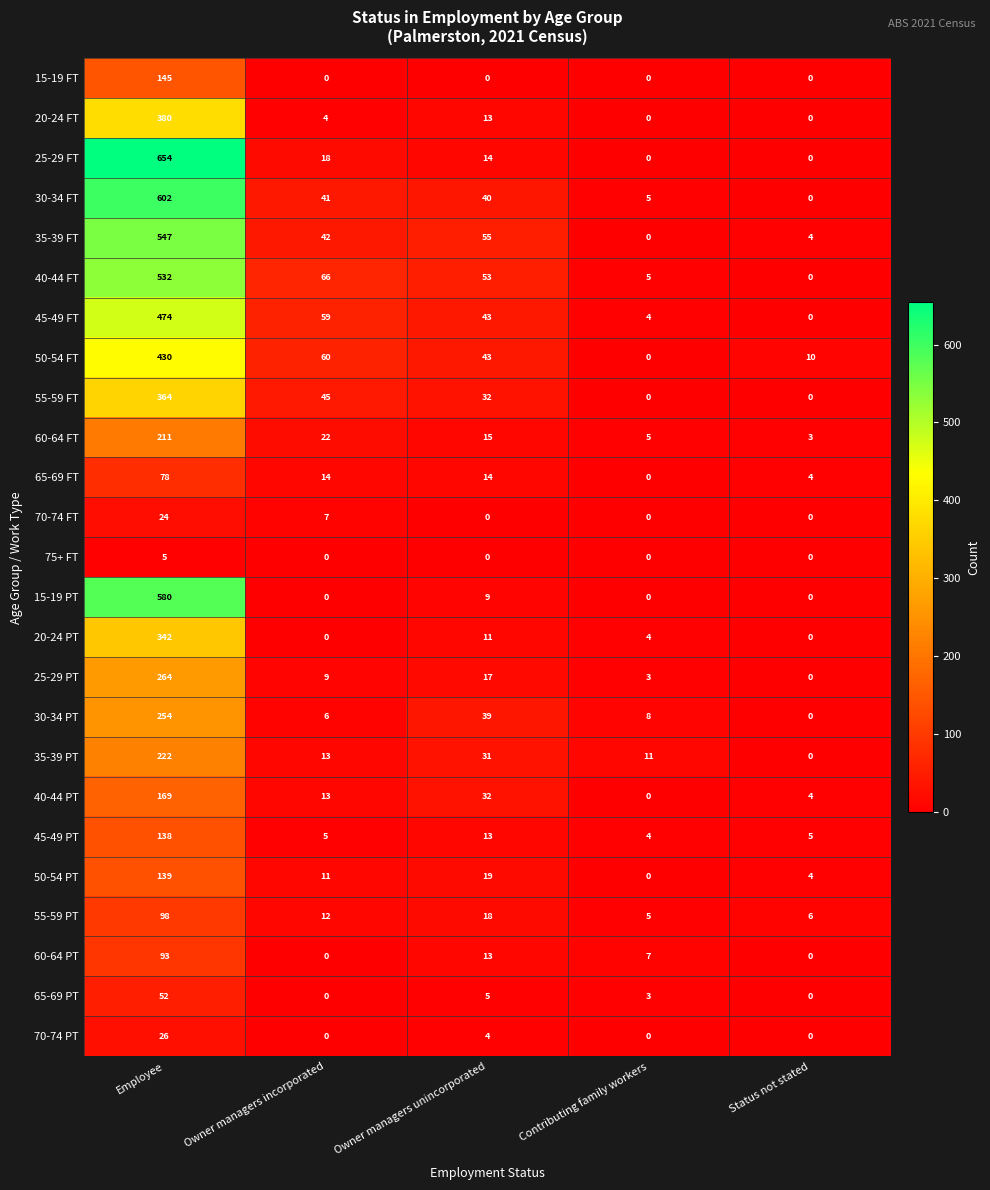

How many data points in 65-69 PT are less than 3?

2